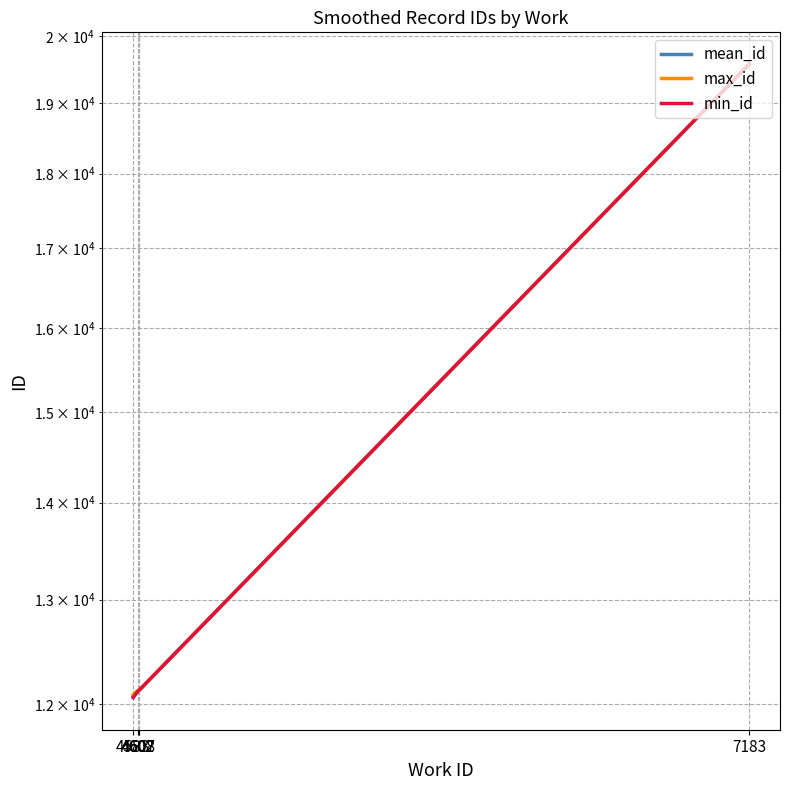

Which has a higher value, 4608 or 4583?

4608